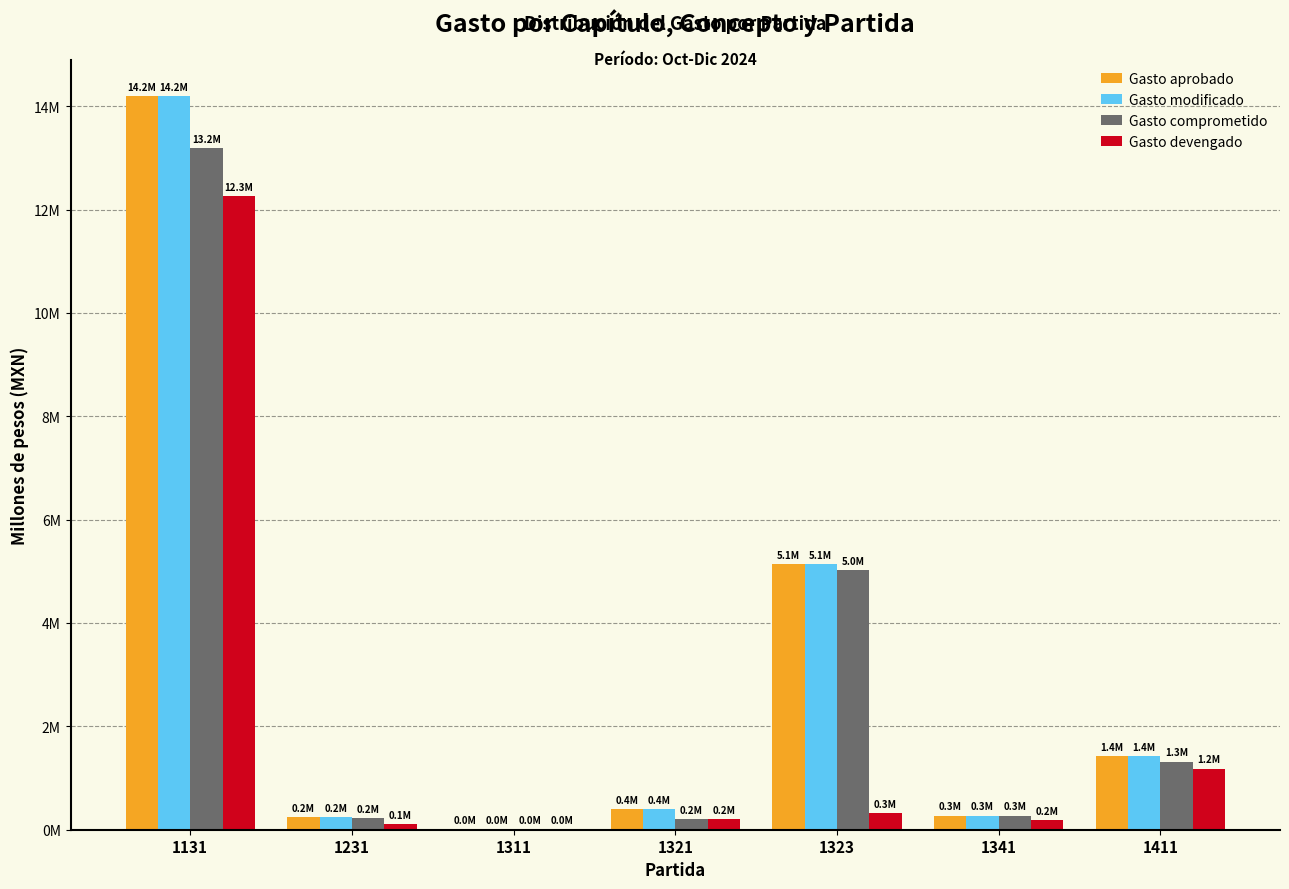

At which label does Gasto comprometido reach its peak?

1131